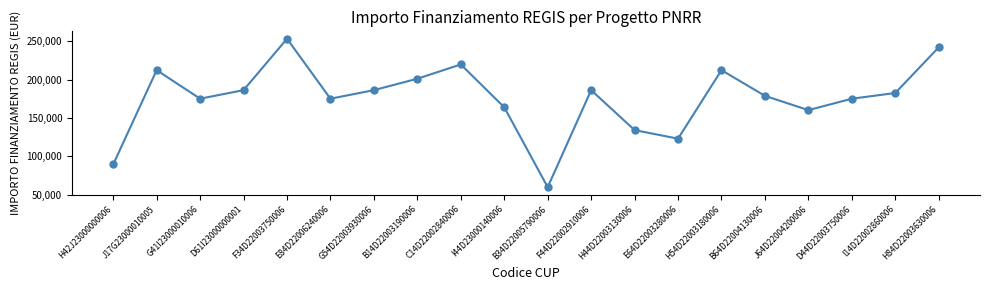

Reading left to right, list all the values displayed in this chart.

H42J23000000006=89419.6	J17G23000010005=212371.5	G41I23000010006=175113.3	D61I23000000001=186290.8	F34D22003750006=253355.4	E84D22006240006=175113.3	G54D22003930006=186290.8	B14D22003190006=201194.0	C14D22002840006=219823.1	I44D23000140006=163935.9	B34D22005790006=59613.0	F44D22002910006=186290.8	H44D22003130006=134129.4	E64D22003280006=122951.9	H54D22003180006=212371.5	B64D22004130006=178839.1	J64D22004200006=160210.1	D44D22003750006=175113.3	I14D22002860006=182565.0	H84D22003630006=242178.0